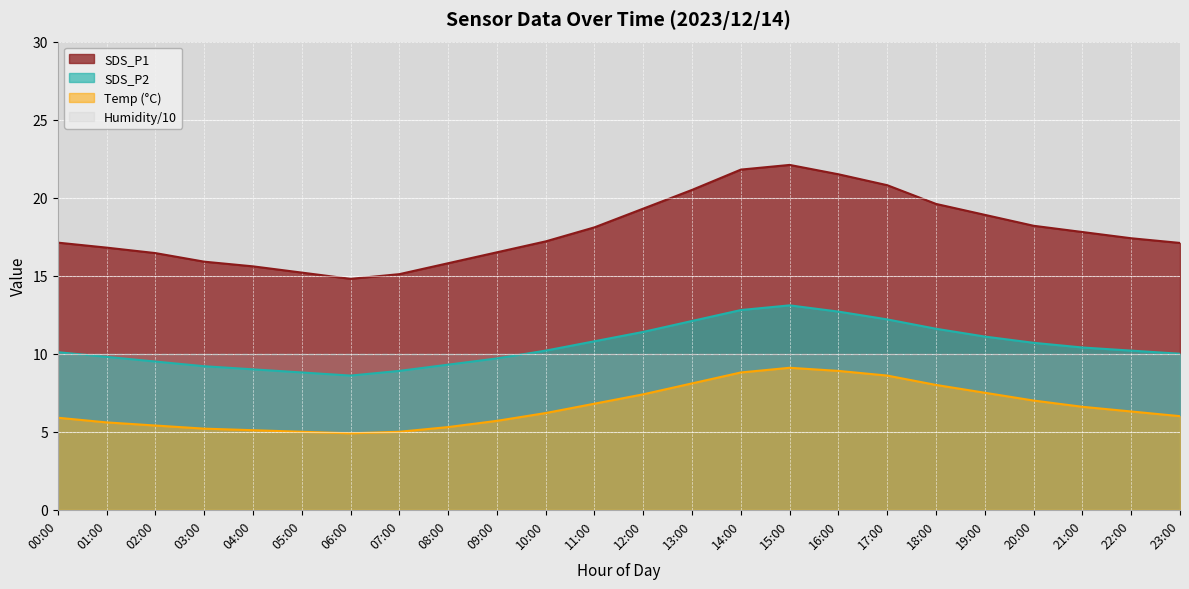

At which category does the chart reach its minimum across all series?

06:00